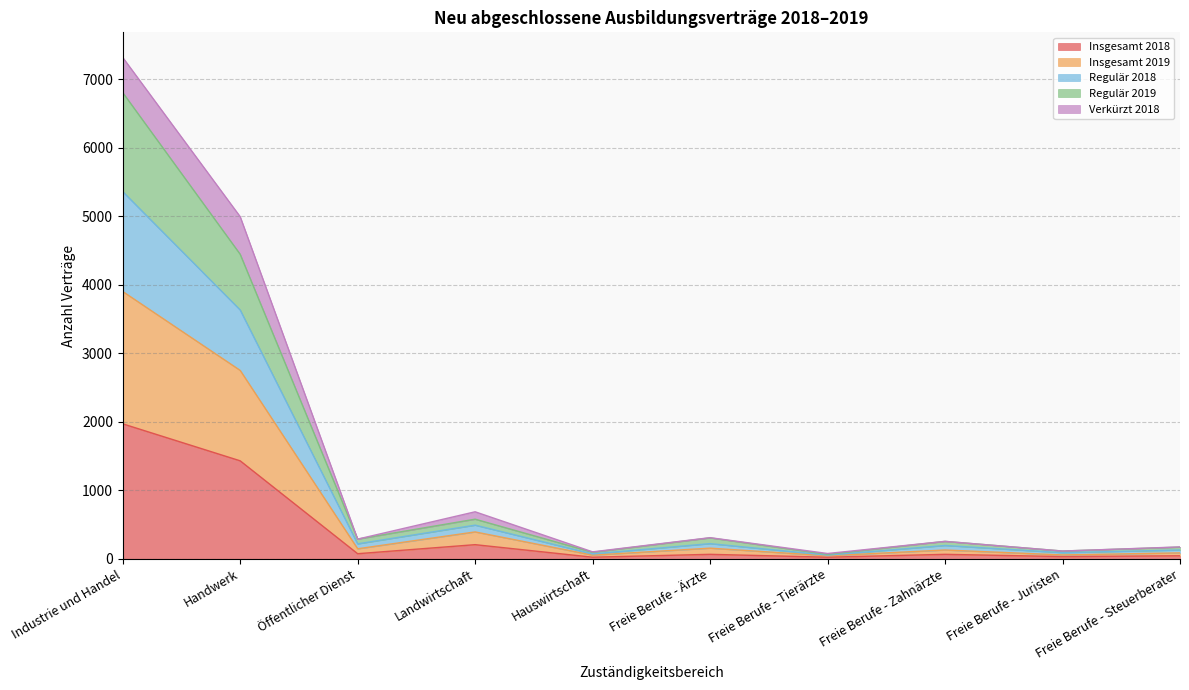

At which category is the sum across all series the highest?

Industrie und Handel